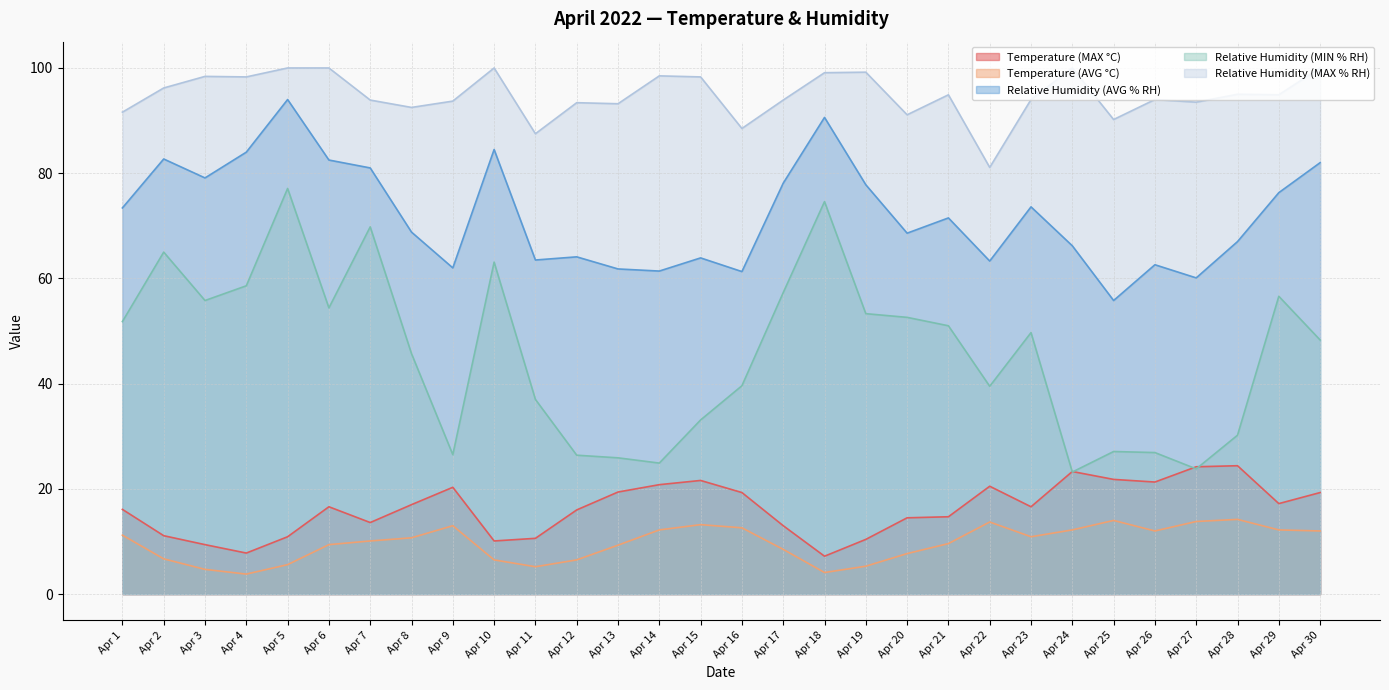

At which label is Temperature (MAX °C) closest to 15?

Apr 21